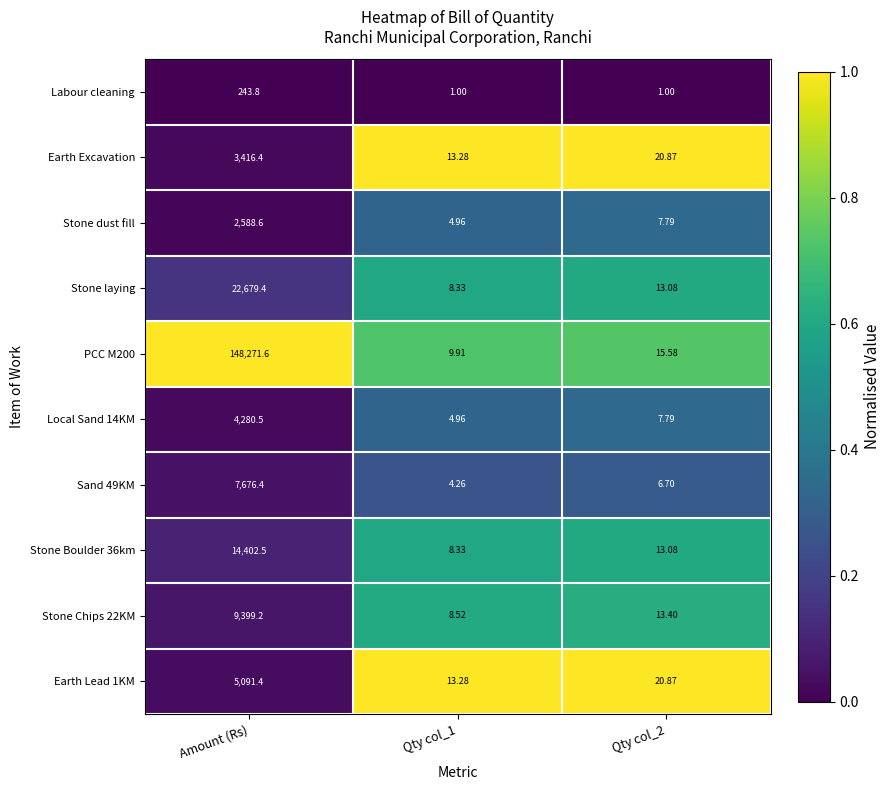

How many distinct data groups are displayed?

10